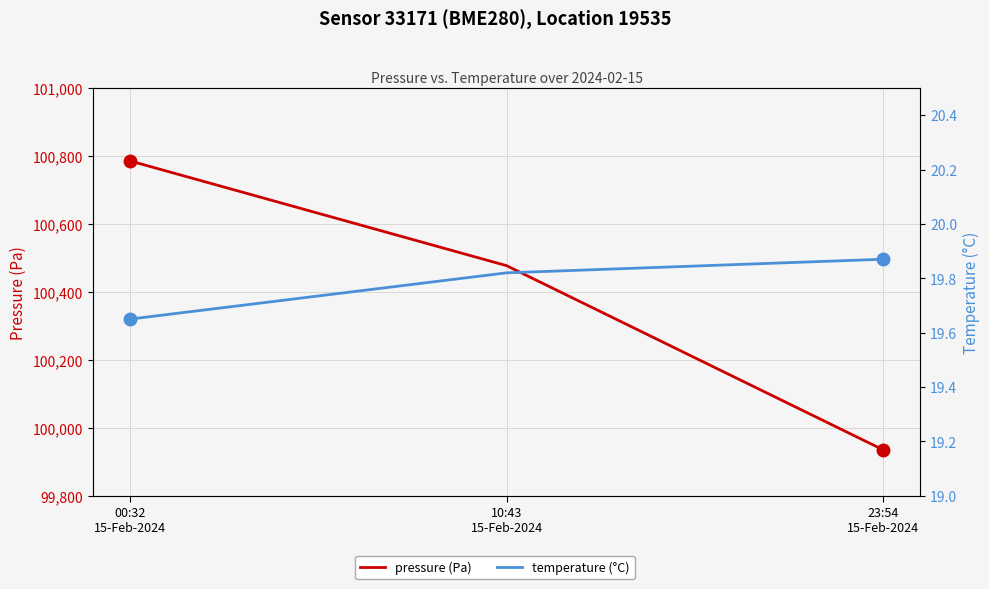

Which category has the highest value in the pressure (Pa) series?

00:32
15-Feb-2024